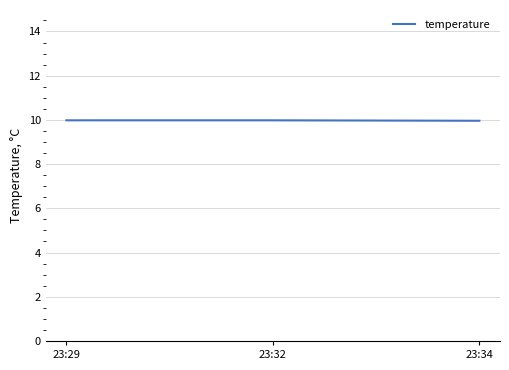

What is the smallest value displayed?

10.0